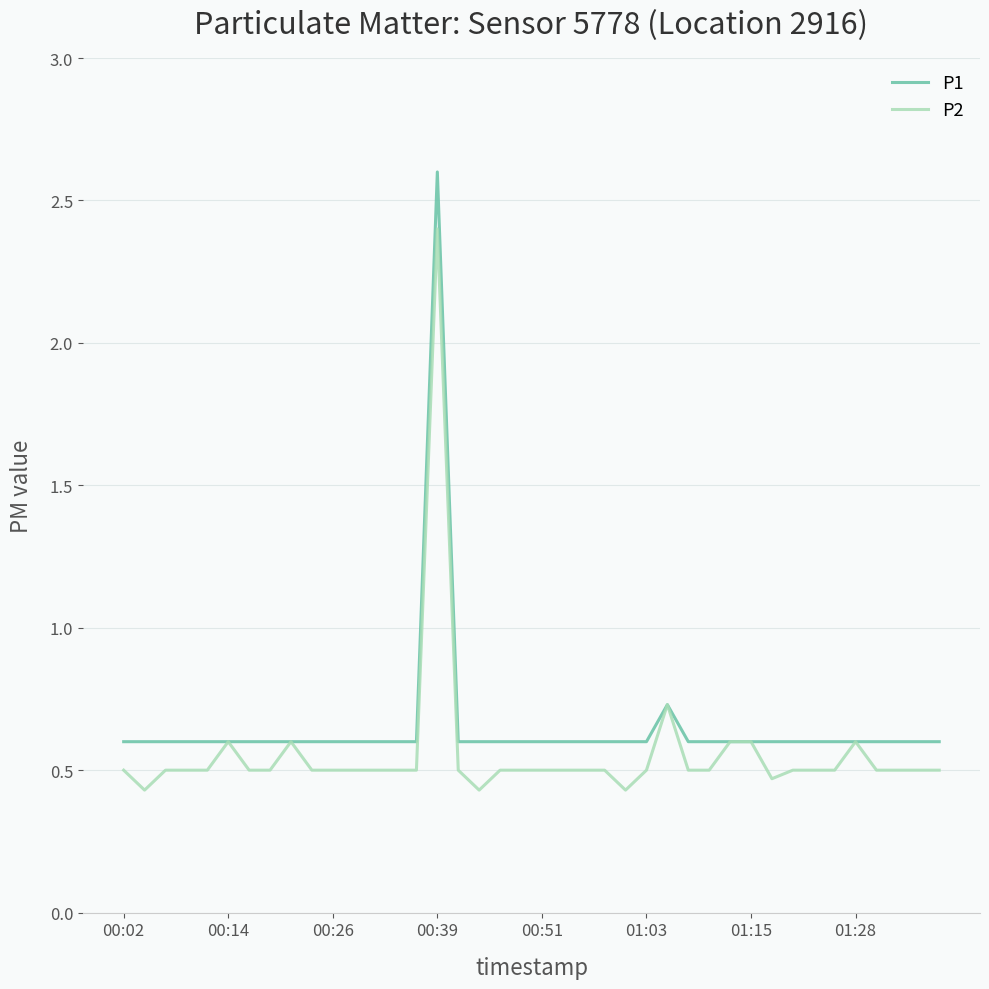

What is the lowest value of the P1 series?

0.6